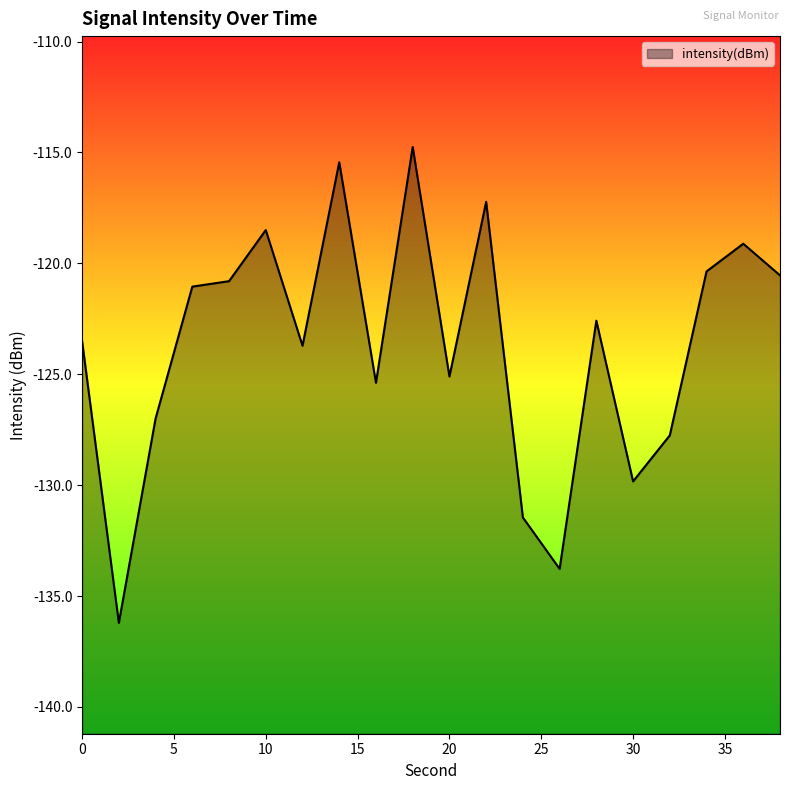

Which has a higher value, 4 or 16?

16